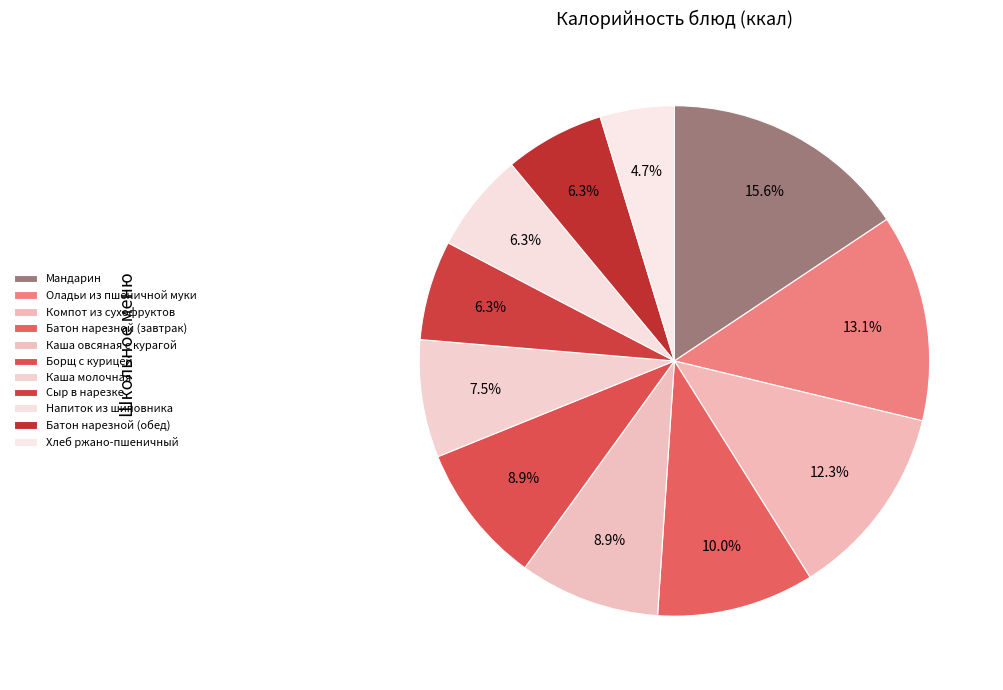

What percentage is the Батон нарезной (завтрак) slice, to the nearest percent?

10%